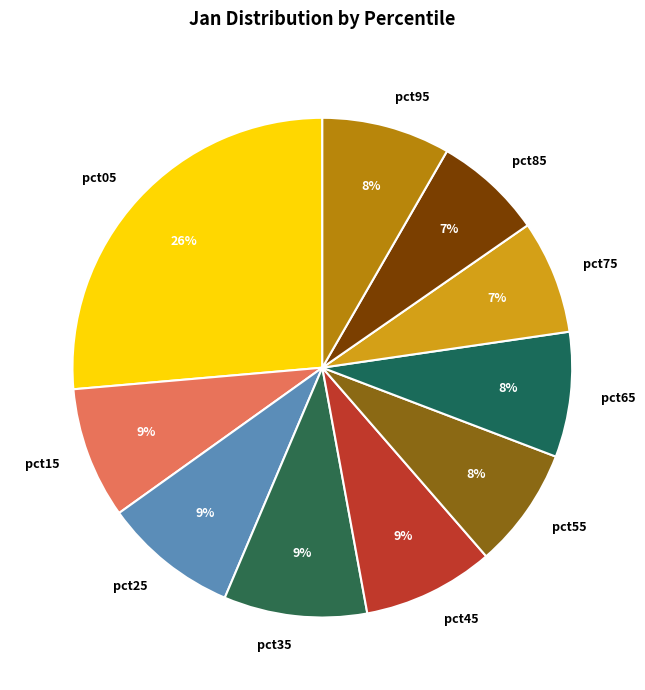

To the nearest percent, what percentage of the pie is pct15?

9%